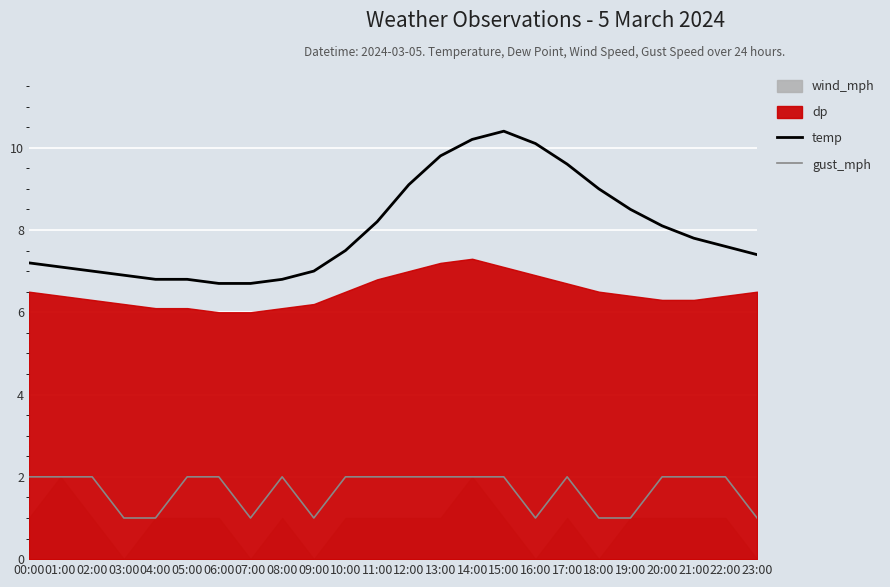

Is the value of temp at 18:00 greater than the value of gust_mph at 08:00?

Yes